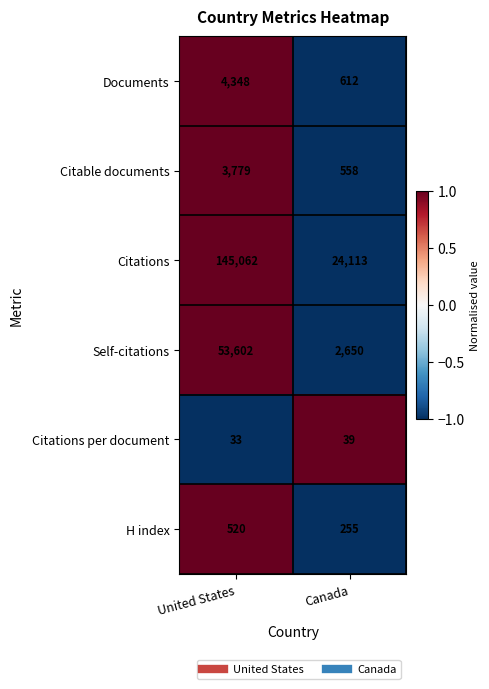

Is it true that Self-citations equals 72818 at United States?

False